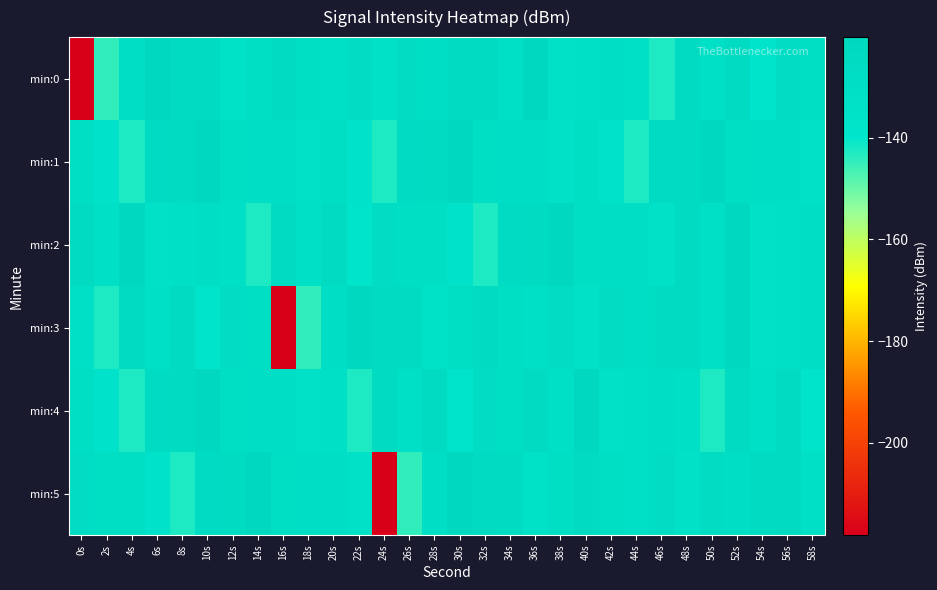

Rank the series by their maximum value, from highest to lowest.

min:0, min:3, min:5, min:1, min:2, min:4